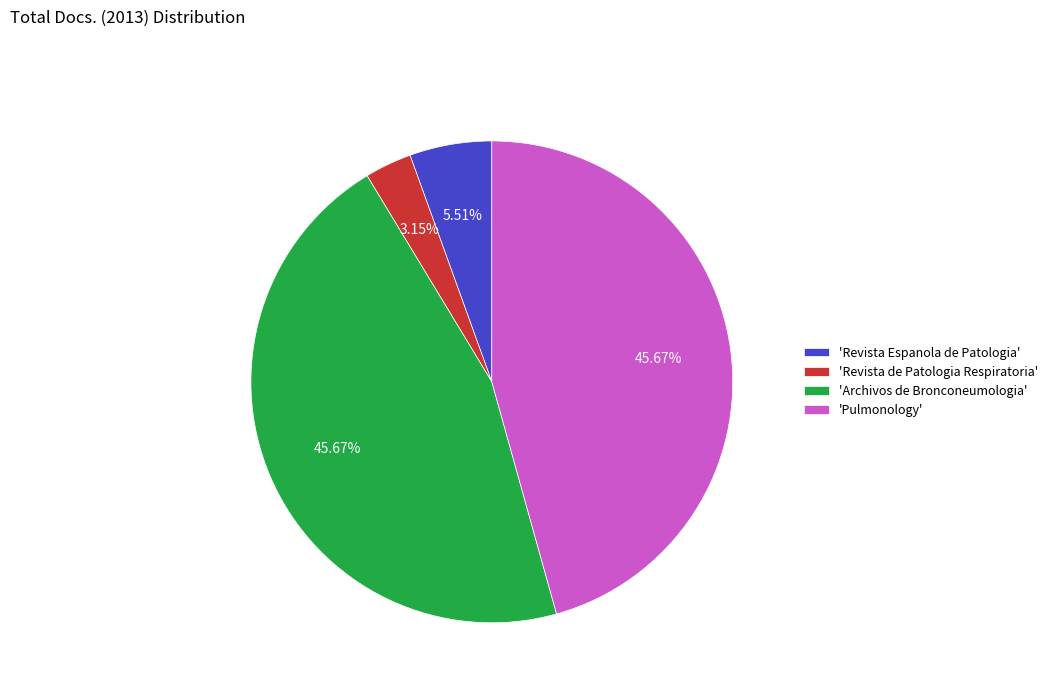

Approximately how many times larger is the value at 'Pulmonology' compared to 'Revista de Patologia Respiratoria'?

14.5